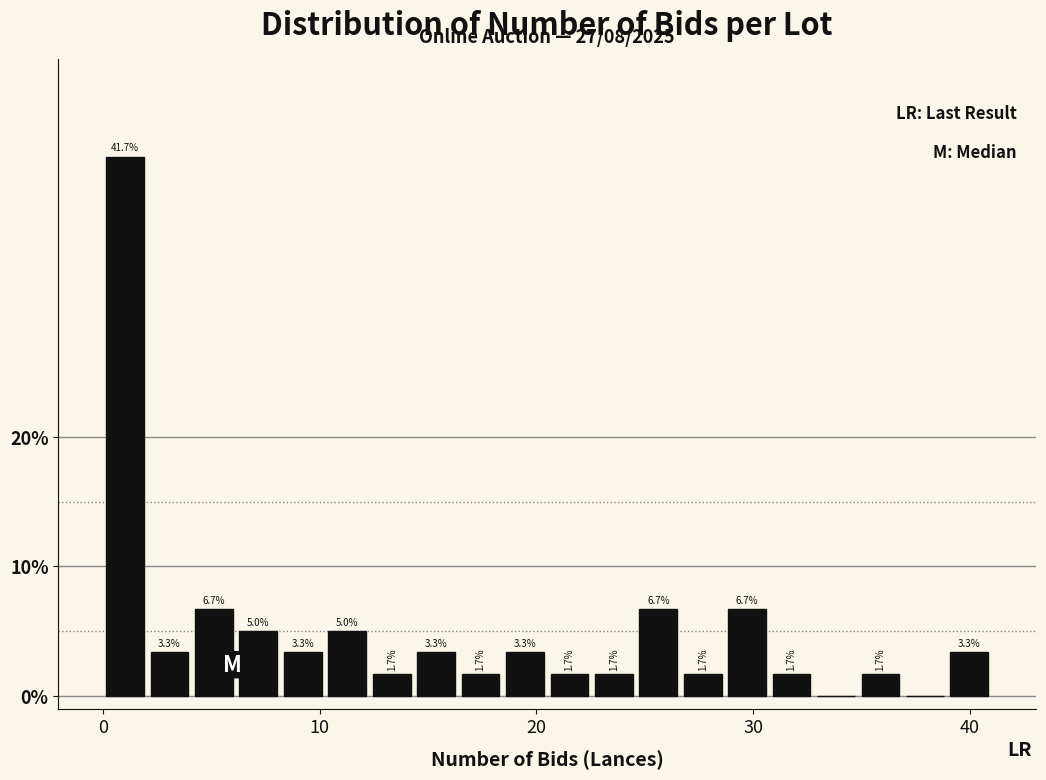

Read against the x-axis, roughly where is the centre of the tallest bar?

1